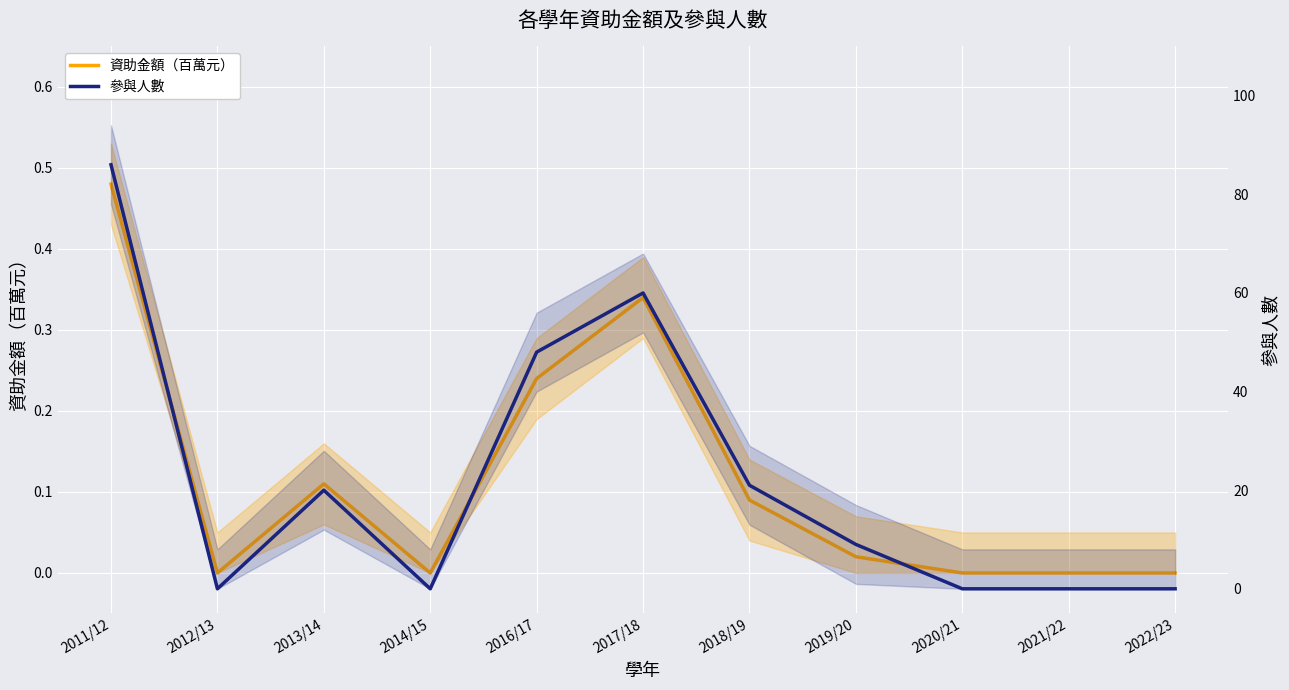

Does the chart display data point markers on the line(s)?

No